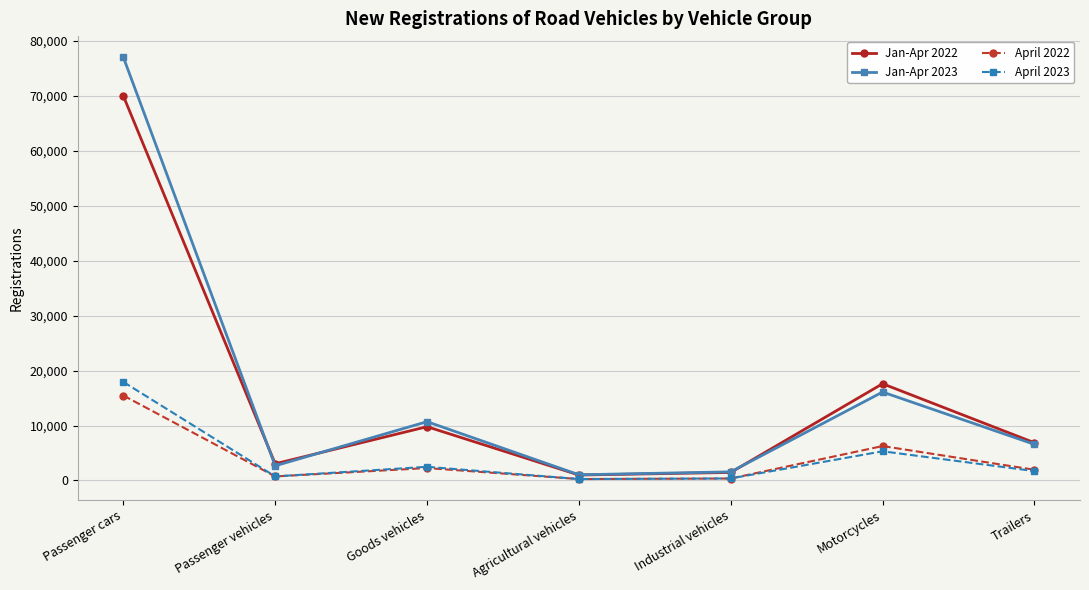

How many lines are shown in the chart?

4